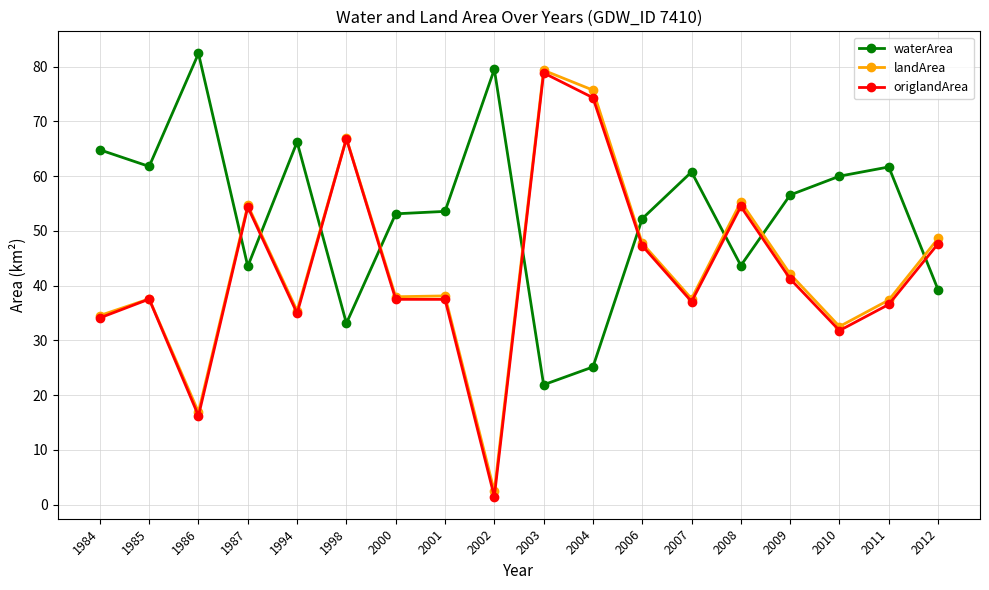

At which category does waterArea reach its first local valley?

1985